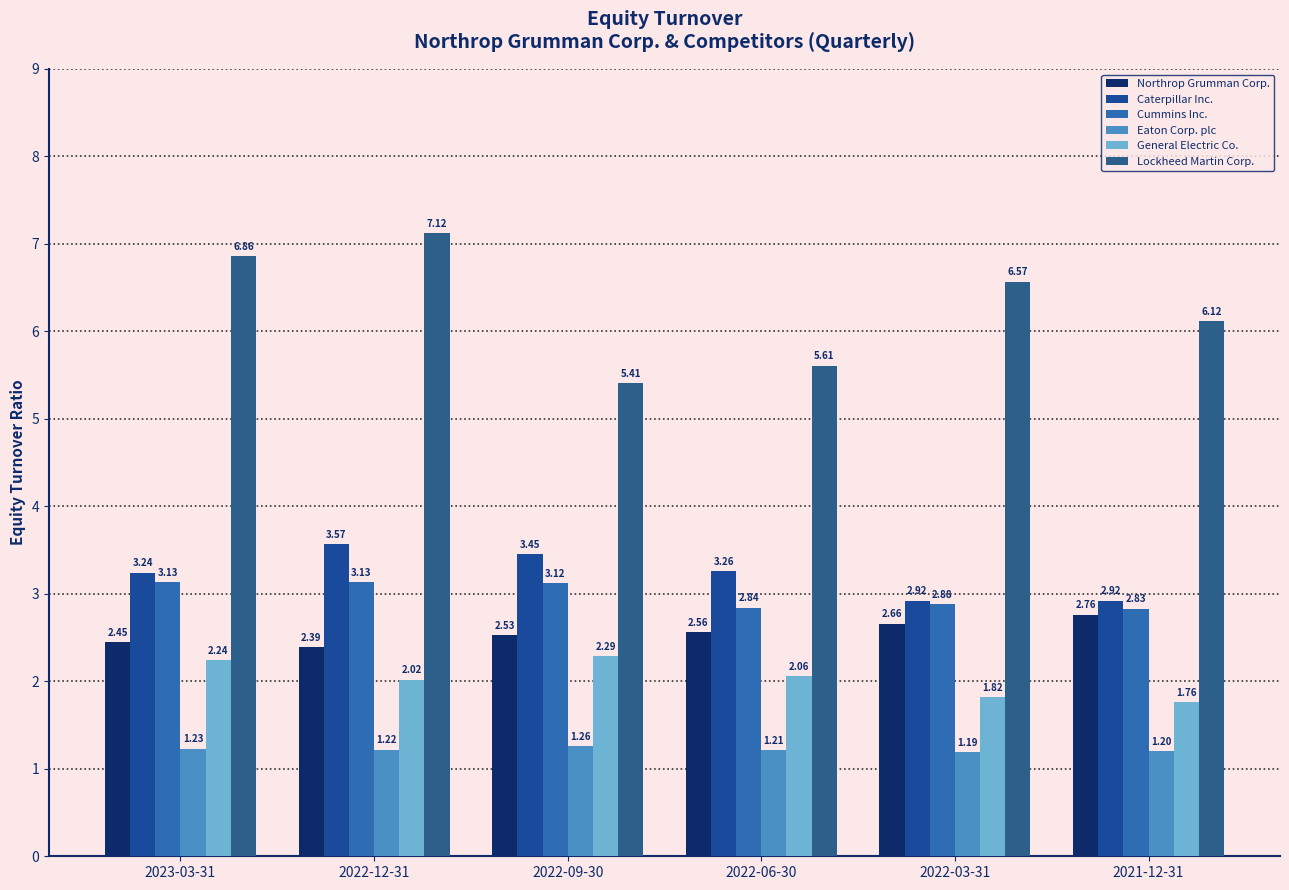

How many bars are there in each group?

6